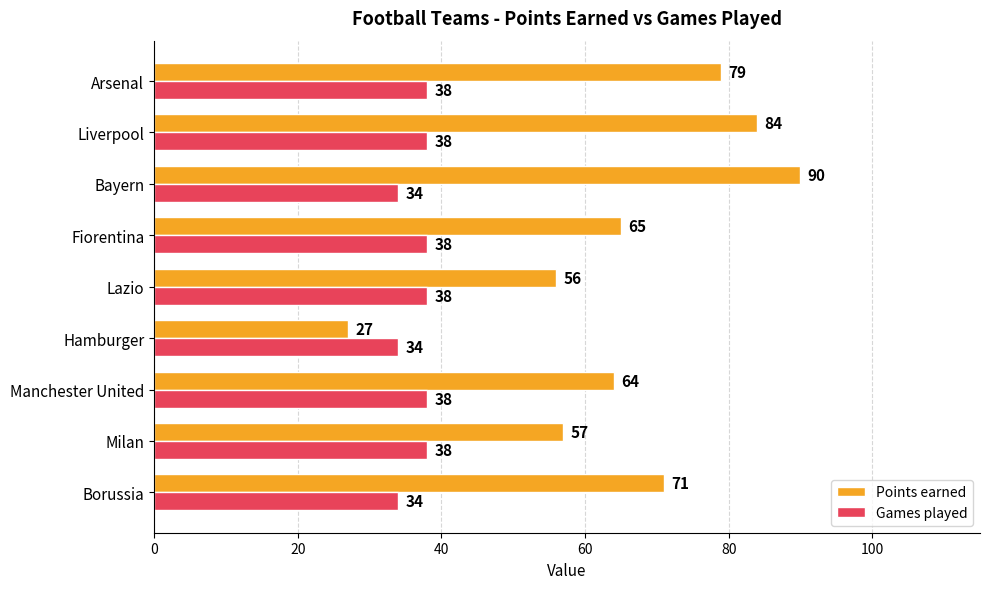

Which series has the widest spread of values?

Points earned